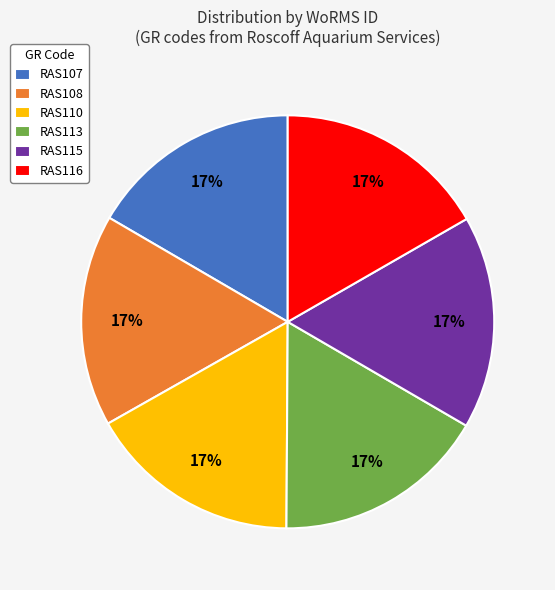

Does RAS107 account for over 50% of the chart?

No